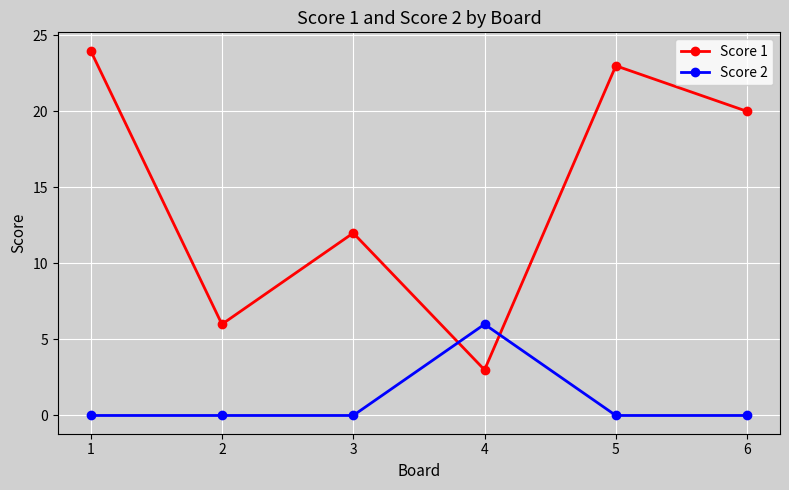

What is the difference between the maximum and minimum values in the Score 1 series?

21